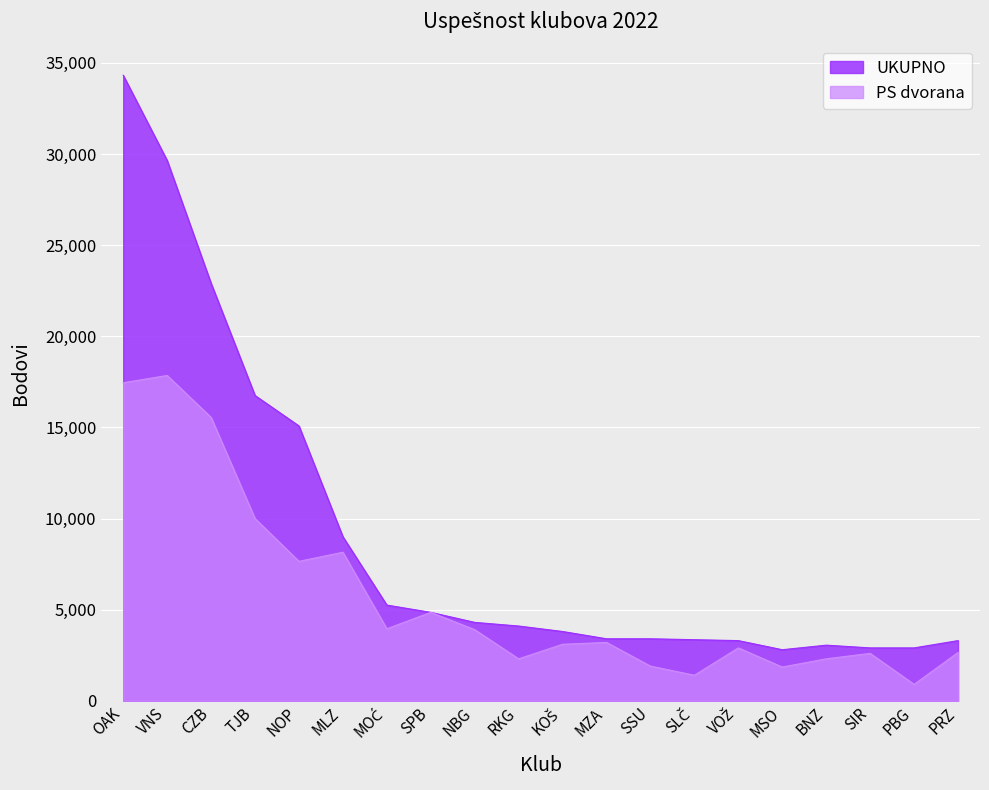

Rank the series at OAK from highest to lowest value.

UKUPNO, PS dvorana